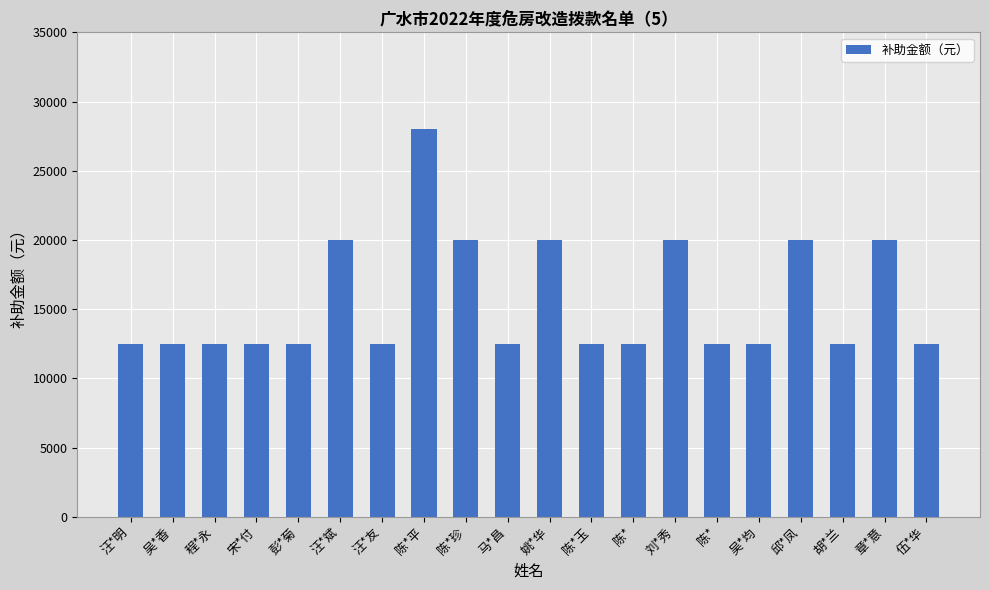

At which label is the value closest to 20250?

汪*斌